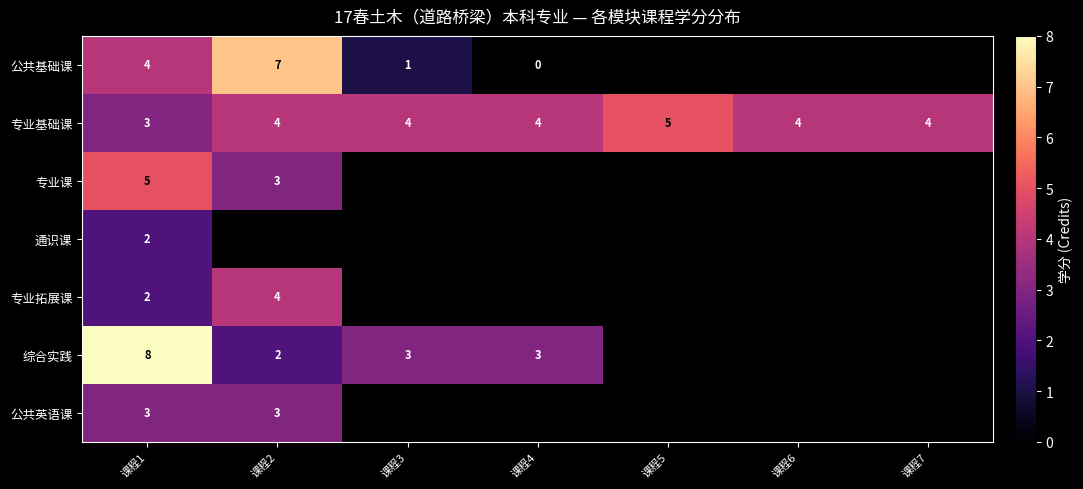

At which category is the sum across all series the highest?

课程1